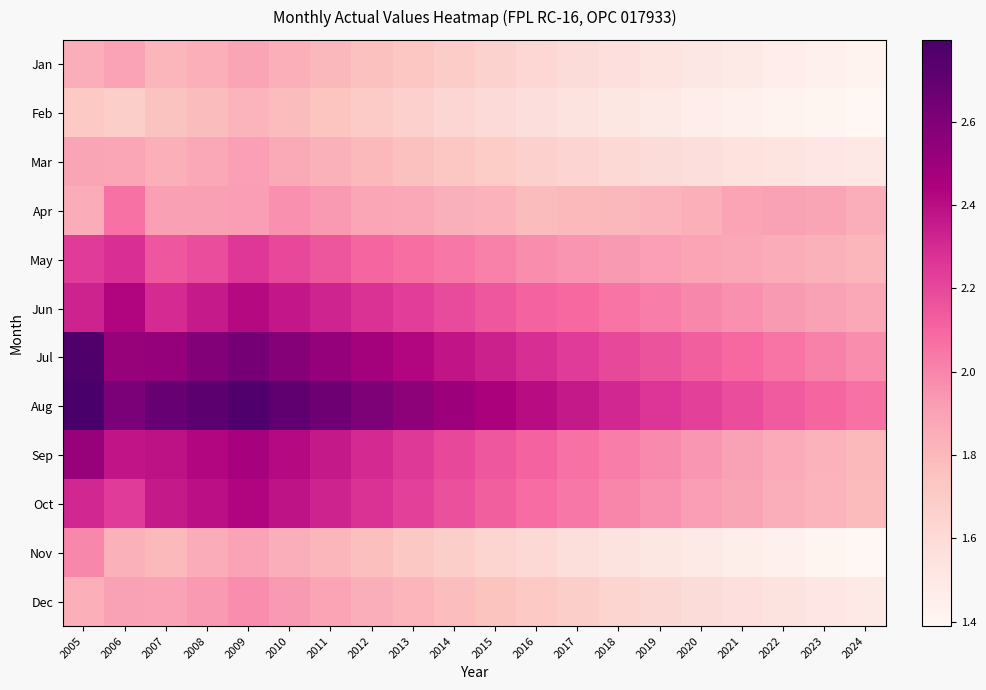

Between 2014 and 2021, which series saw the biggest shift?

Aug